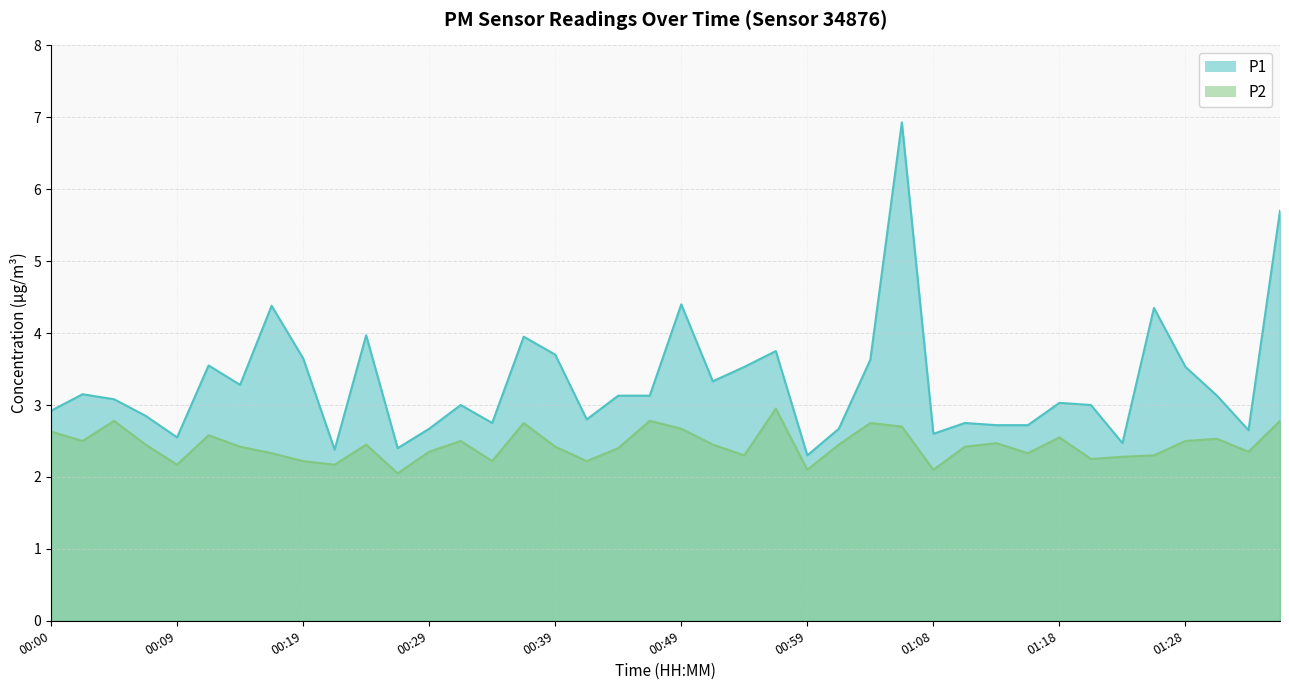

List the series in order of their peak value, highest first.

P1, P2